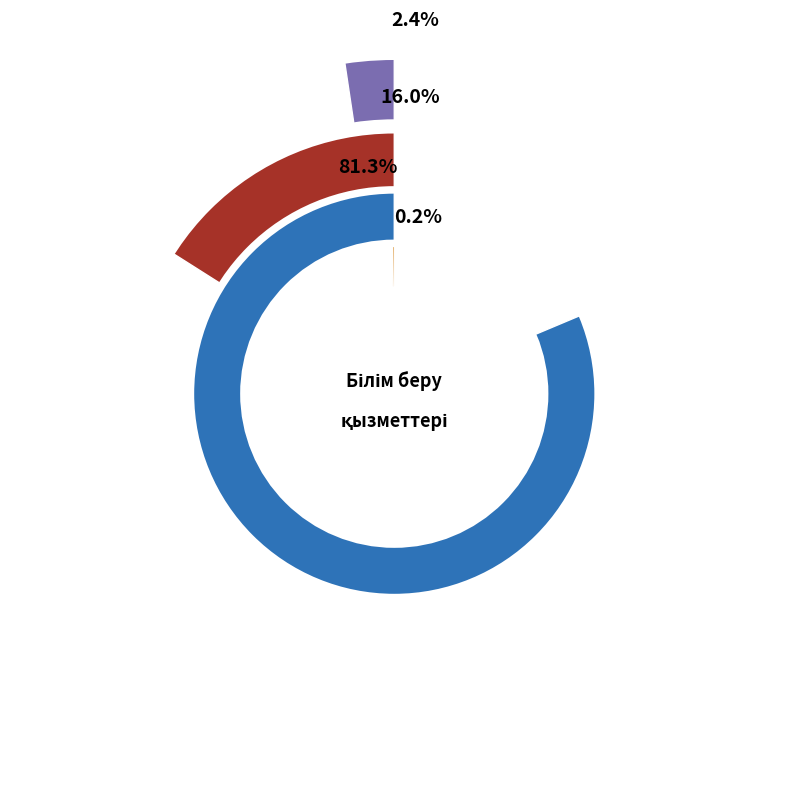

Approximately how many times larger is the value at Бастауыш білім беру compared to Техникалық және кәсіптік орта білім?

74.9